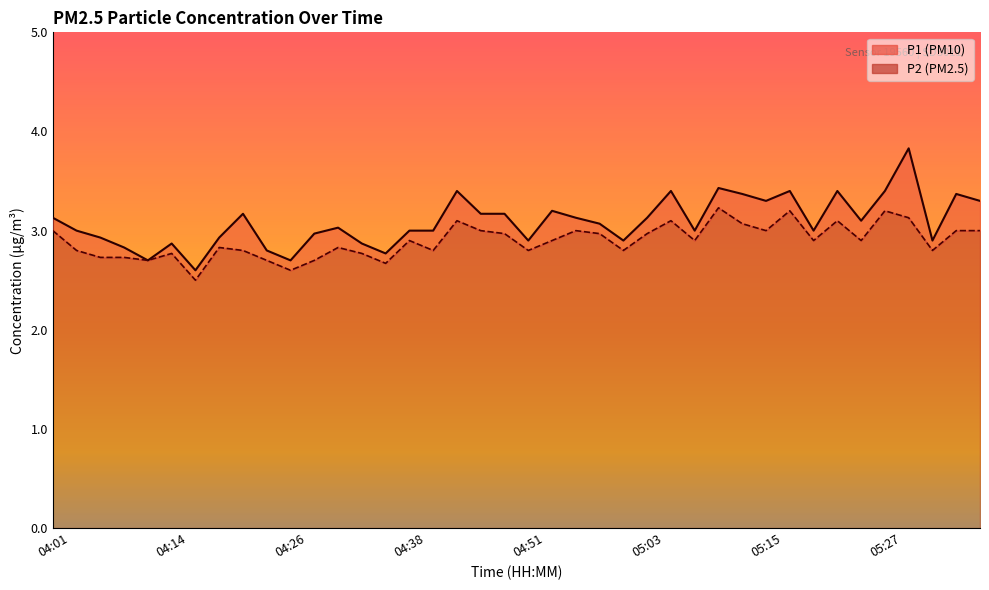

What are all the series names shown in the legend?

P1, P2